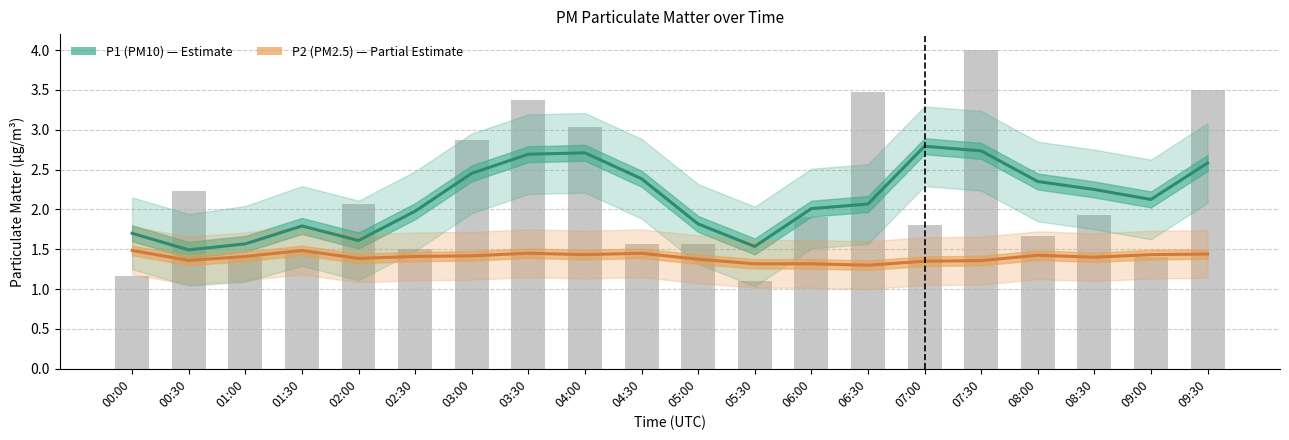

Reading right to left, transcribe all the data shown in this chart.

P1 (PM10): 2.6	2.1	2.2	2.3	2.7	2.8	2.1	2.0	1.5	1.8	2.4	2.7	2.7	2.5	2.0	1.6	1.8	1.6	1.5	1.7
P2 (PM2.5): 1.4	1.4	1.4	1.4	1.4	1.3	1.3	1.3	1.3	1.4	1.4	1.4	1.4	1.4	1.4	1.4	1.5	1.4	1.4	1.5